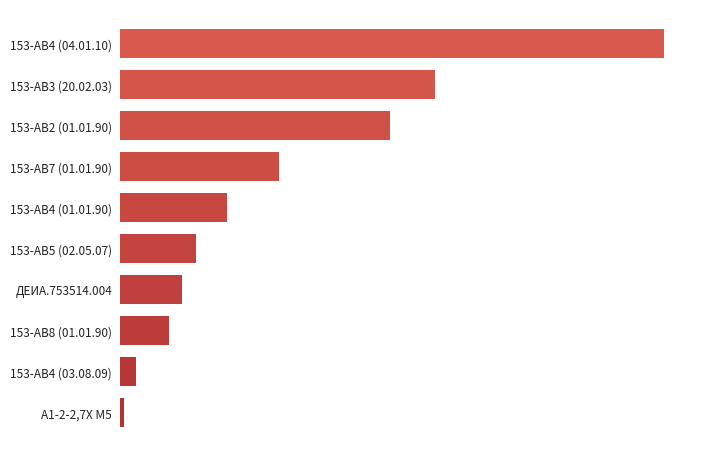

Are the bars horizontal?

Yes